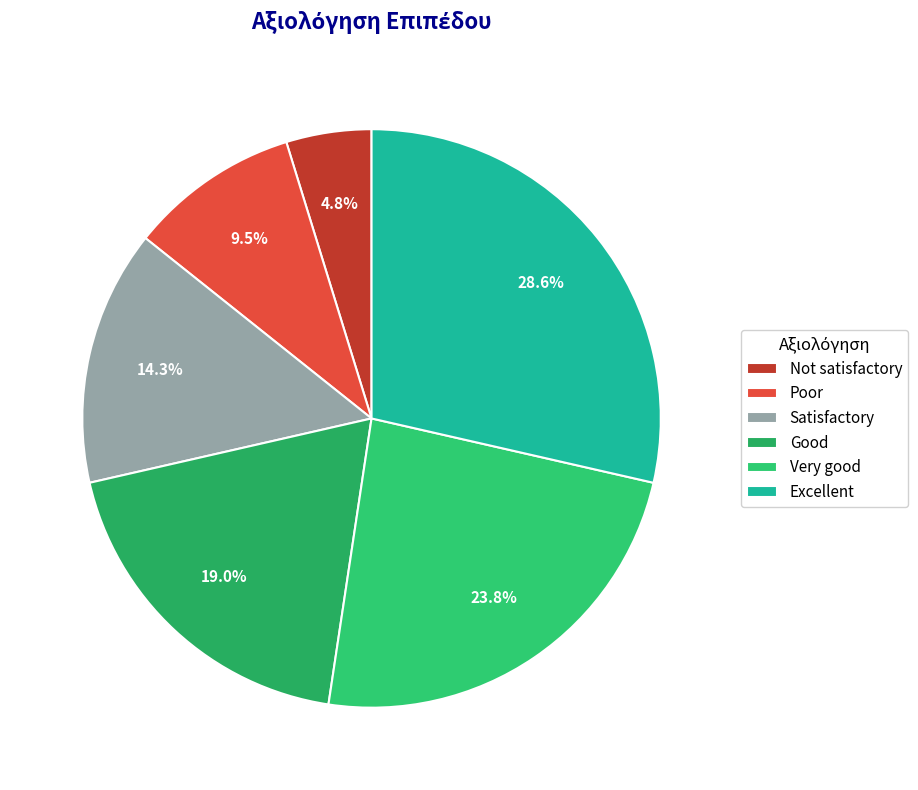

To the nearest percent, what is the difference between the largest and smallest slice percentages?

24%